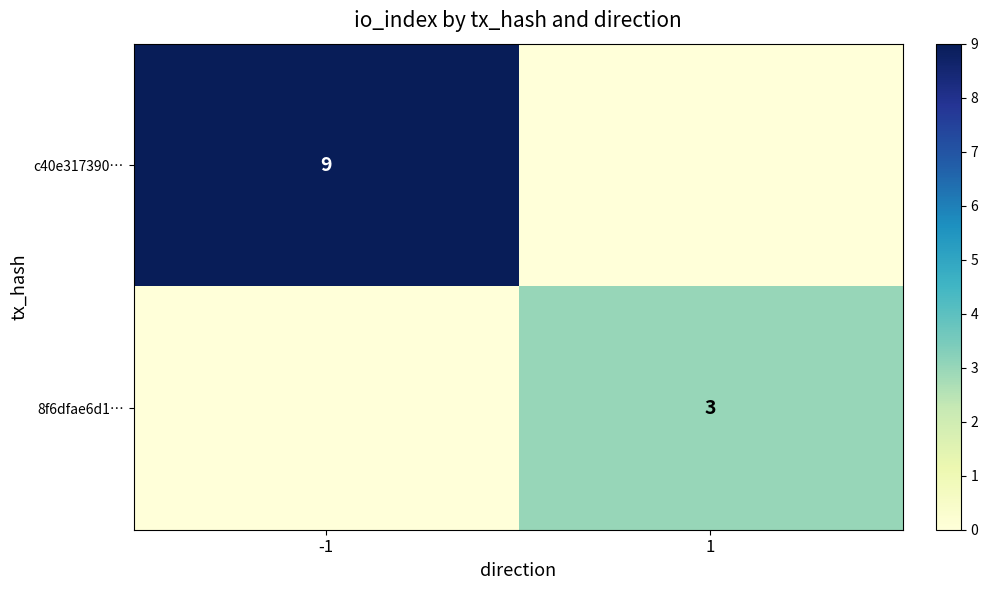

The value of 8f6dfae6d1… at 1 is 4. True or false?

False